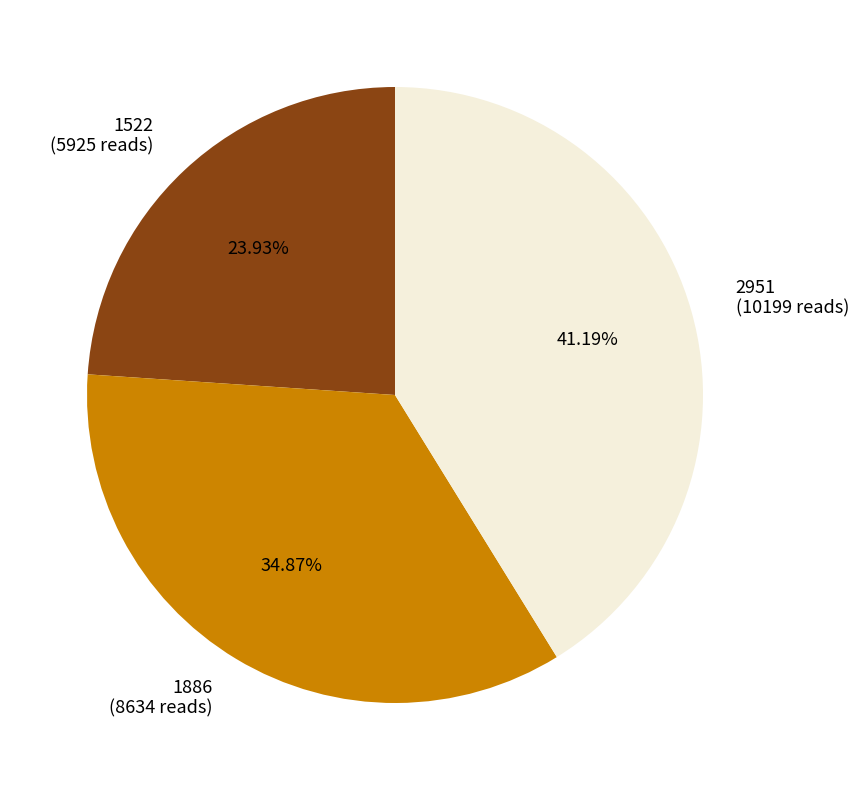

To the nearest percent, what percentage of the pie is 1886?

35%